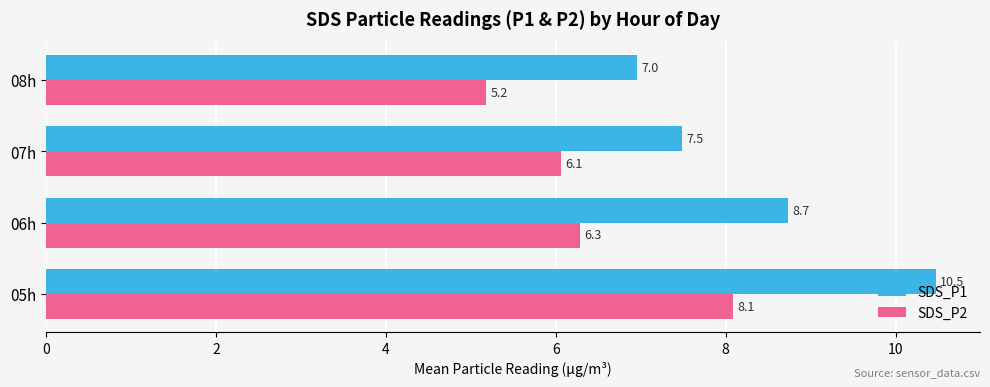

The value of SDS_P1 at 08h is 2.1. True or false?

False